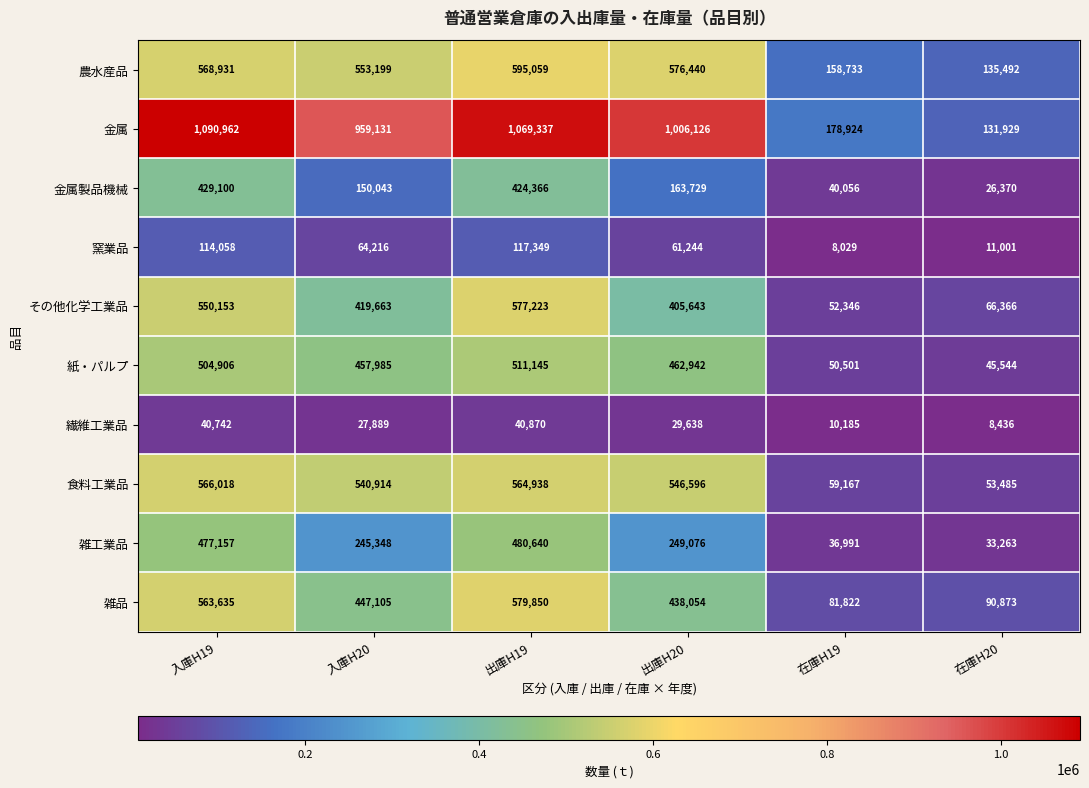

Which series has the largest range (max minus min)?

金属